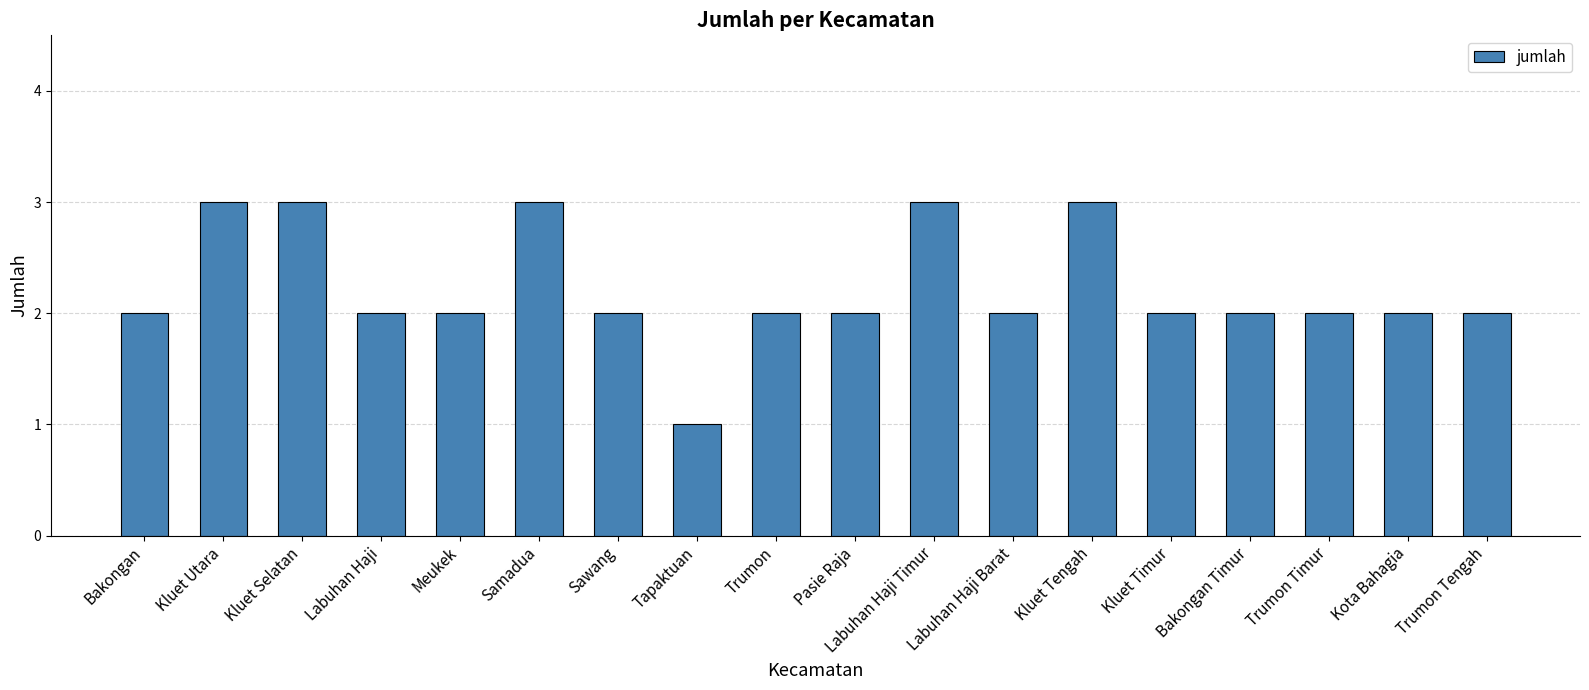

Which has a higher value, Tapaktuan or Kluet Selatan?

Kluet Selatan